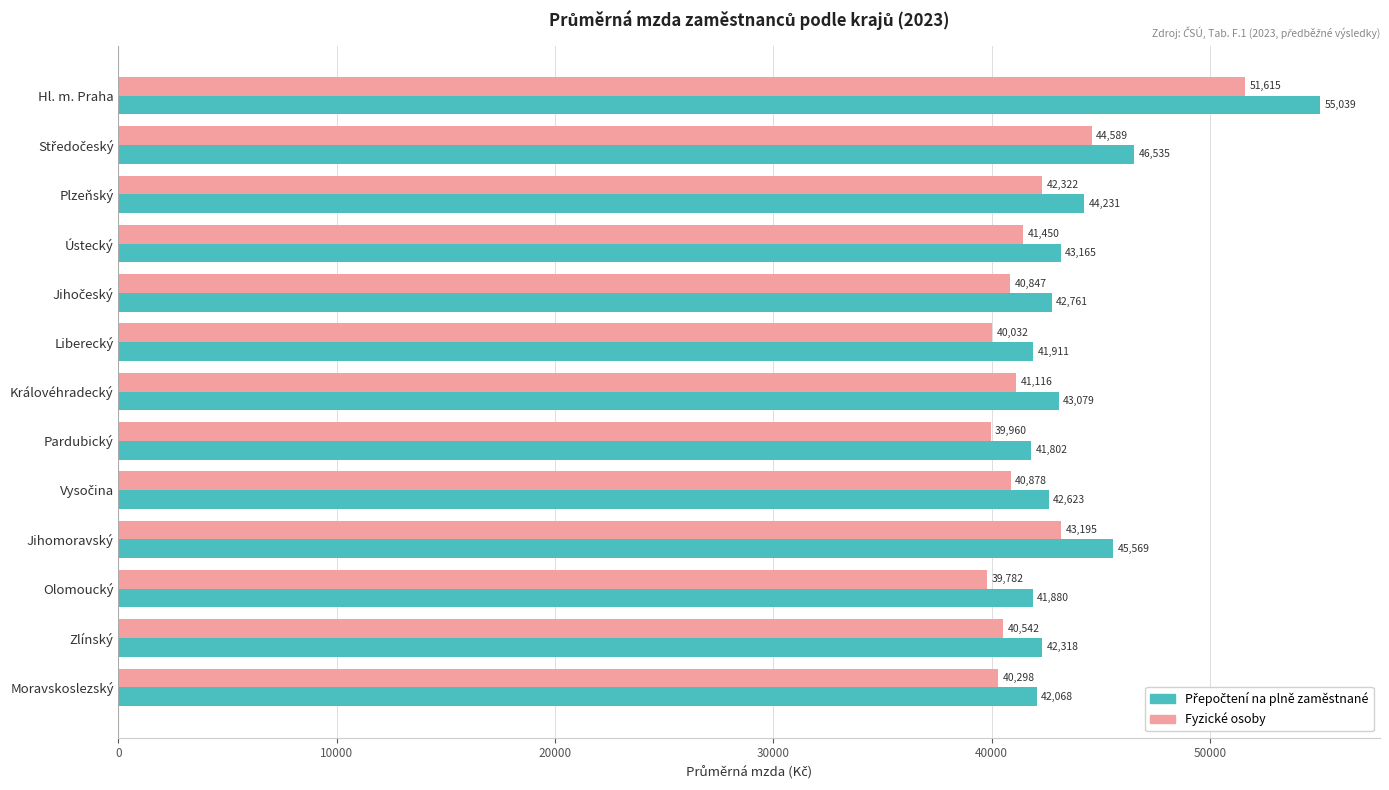

What is the minimum value shown in the chart?

39782.0